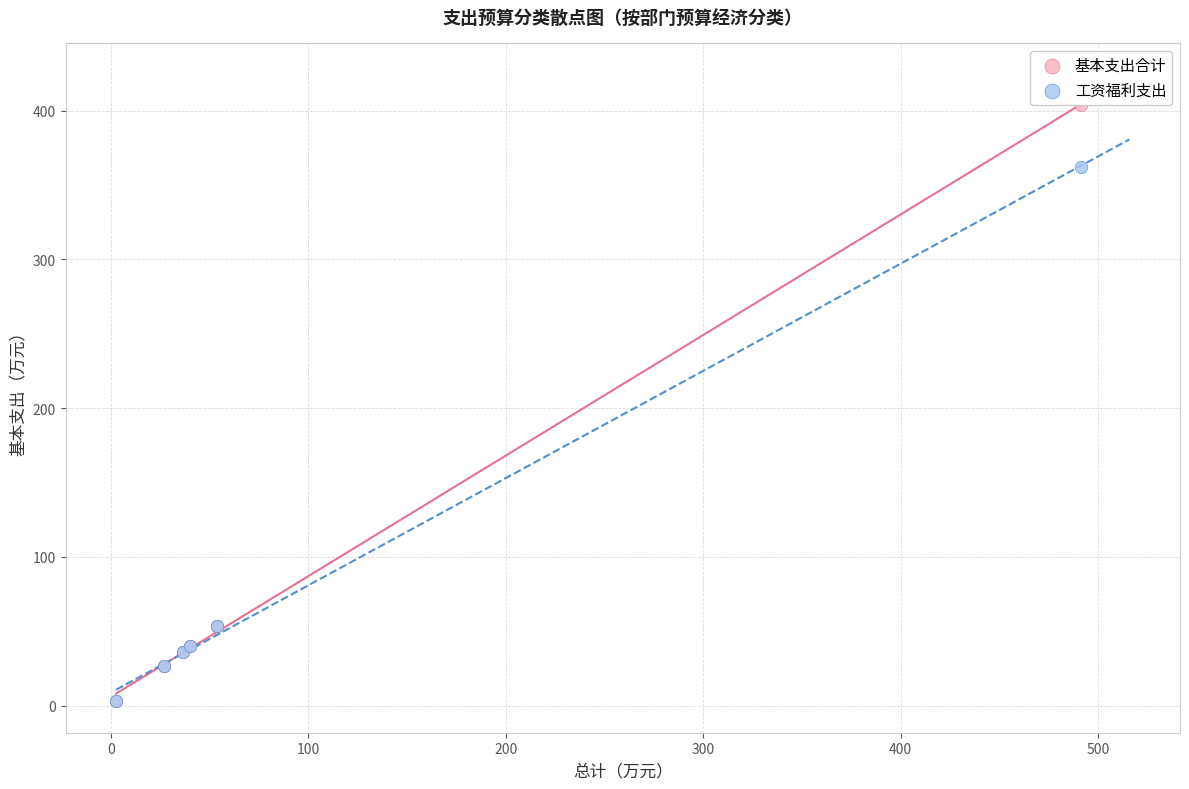

What are all the series names shown in the legend?

基本支出合计, 工资福利支出